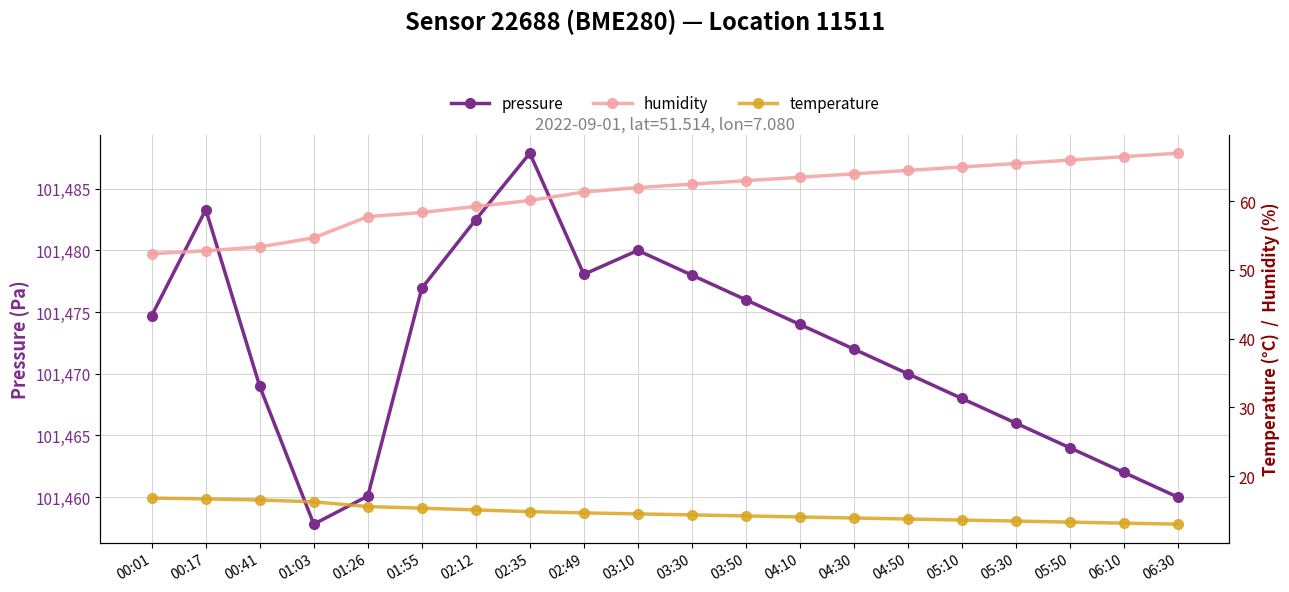

True or false: humidity and temperature intersect in this chart.

False